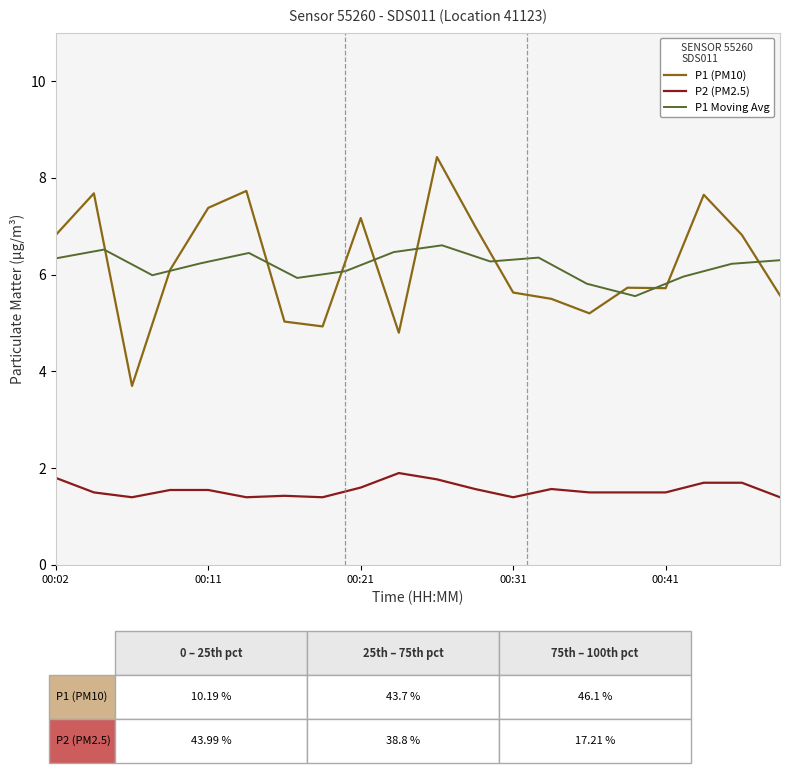

Is it true that P2 equals 0.6 at 00:21?

False